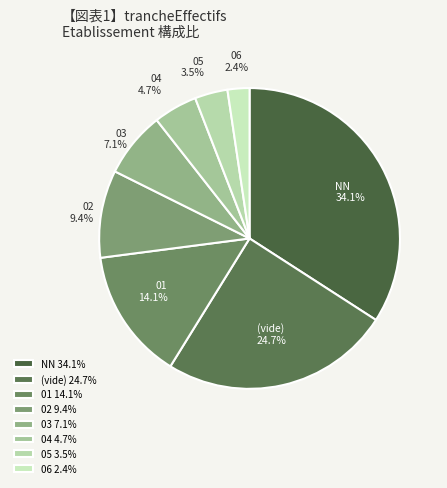

What is the largest slice in the pie chart?

NN 34.1%